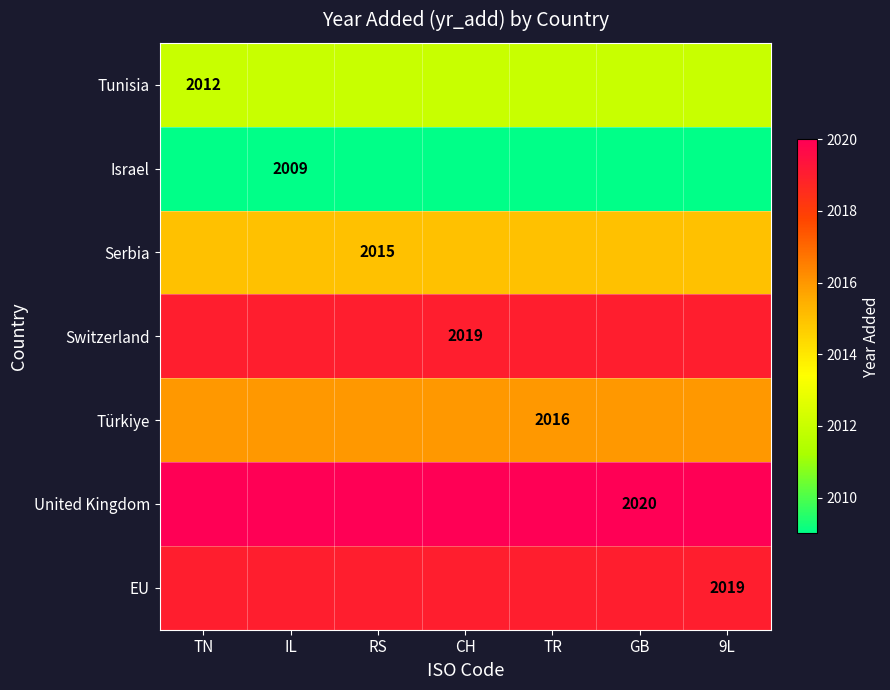

Which category has the lowest value across all series?

TN